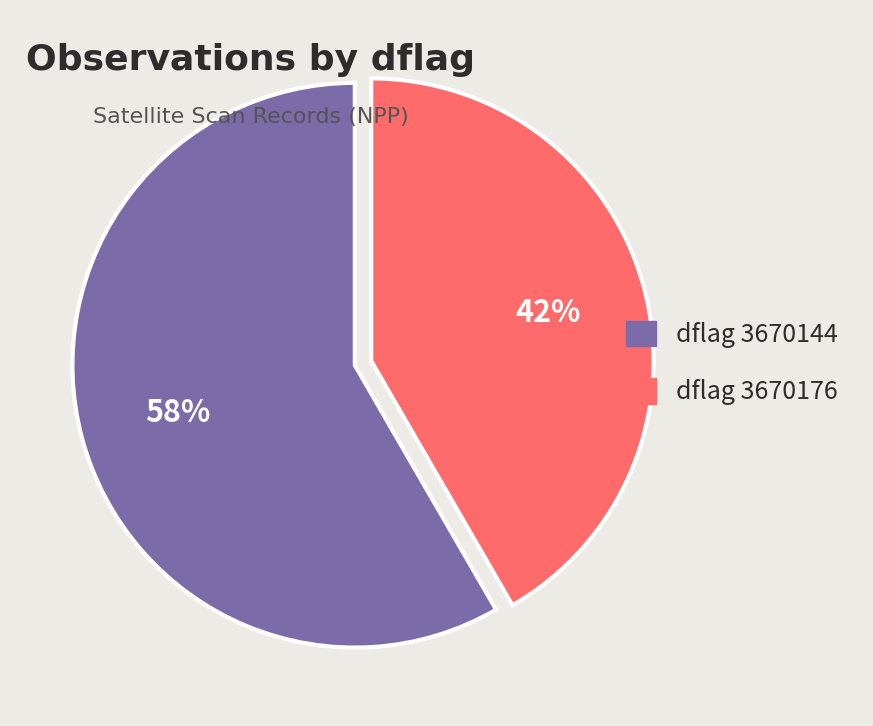

To the nearest percent, what is the average slice percentage?

50%